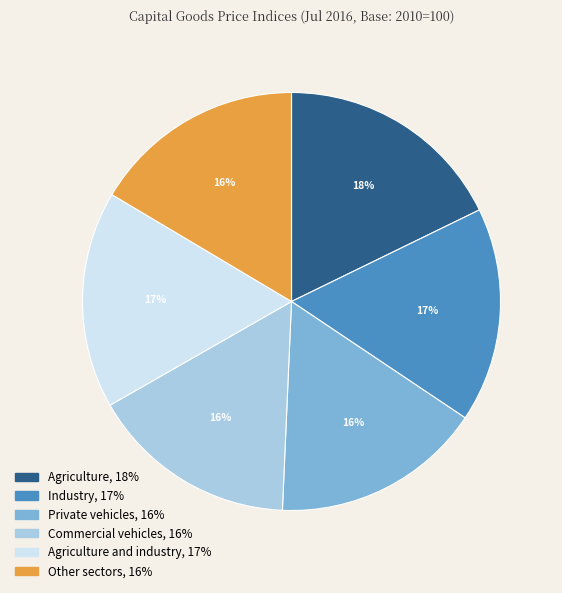

How many segments does this pie chart have?

6